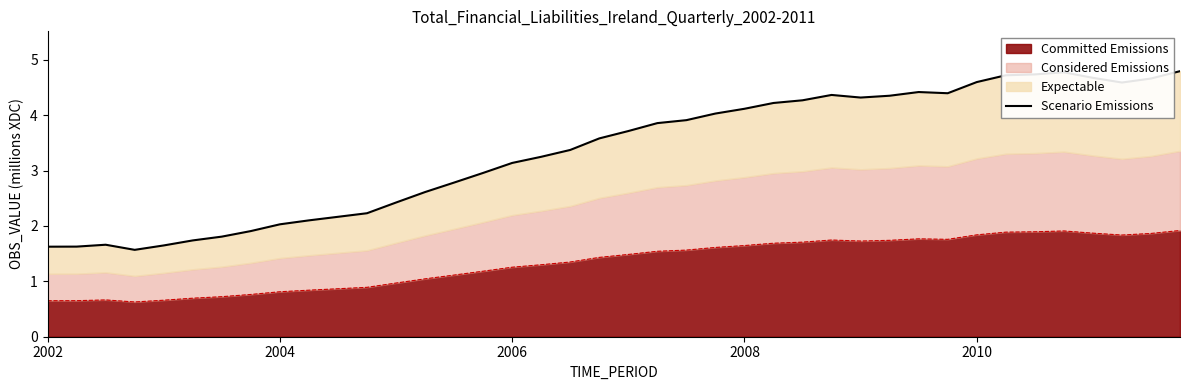

What is the maximum value for Committed Emissions?

1.9